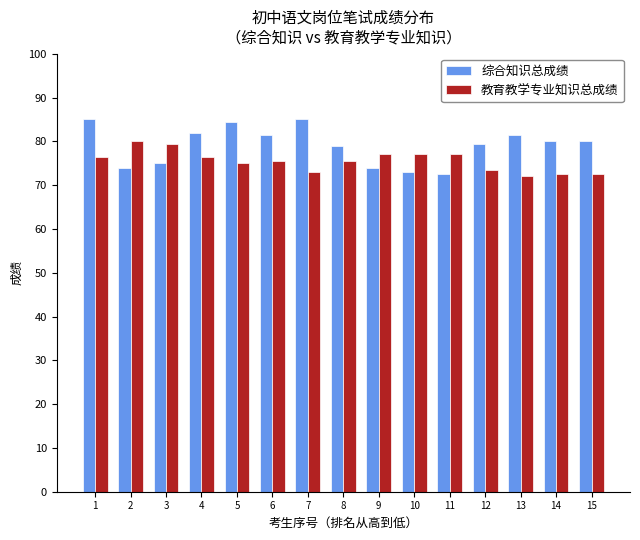

Which series has the widest spread of values?

综合知识总成绩